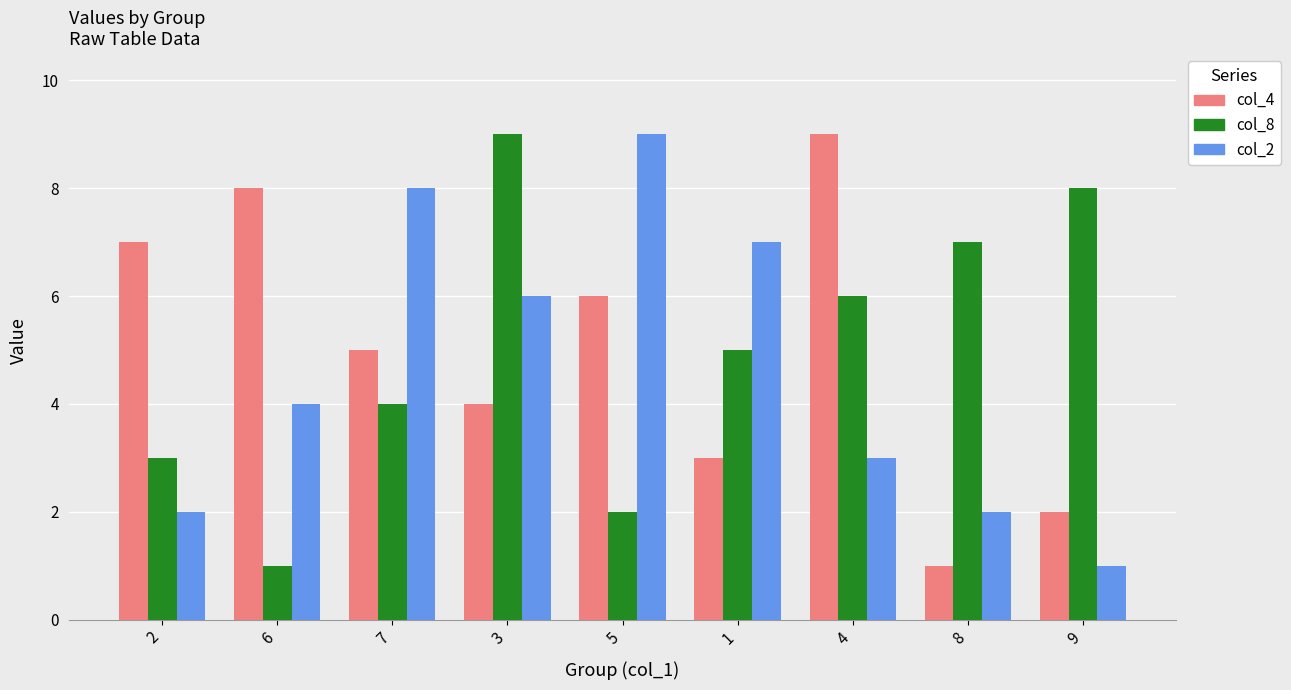

How many groups of bars are there?

9